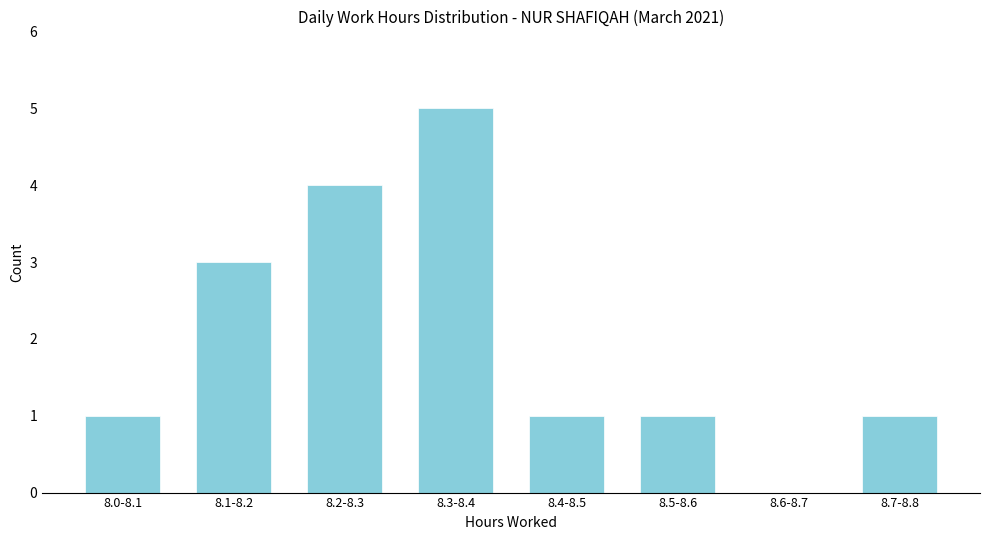

Reading left to right, transcribe all the data shown in this chart.

8.0-8.1=1	8.1-8.2=3	8.2-8.3=4	8.3-8.4=5	8.4-8.5=1	8.5-8.6=1	8.6-8.7=0	8.7-8.8=1